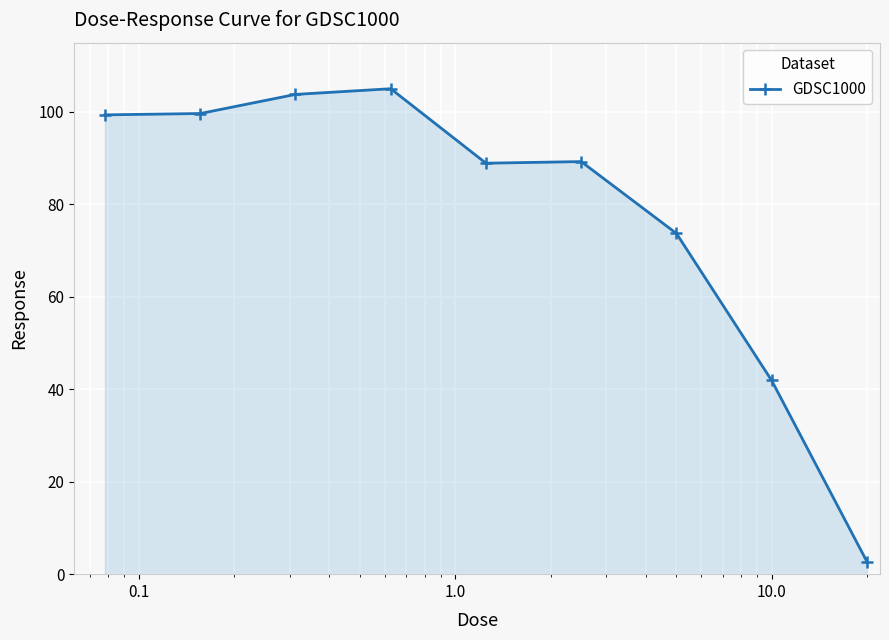

Count the number of data series in this chart.

1